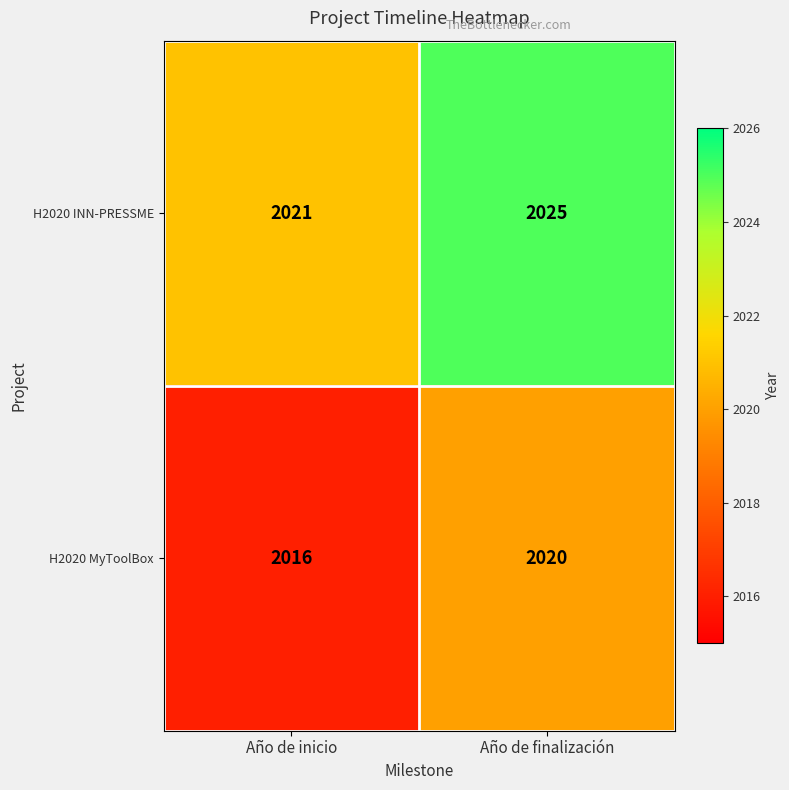

What is the difference between the highest and lowest values at Año de finalización?

5